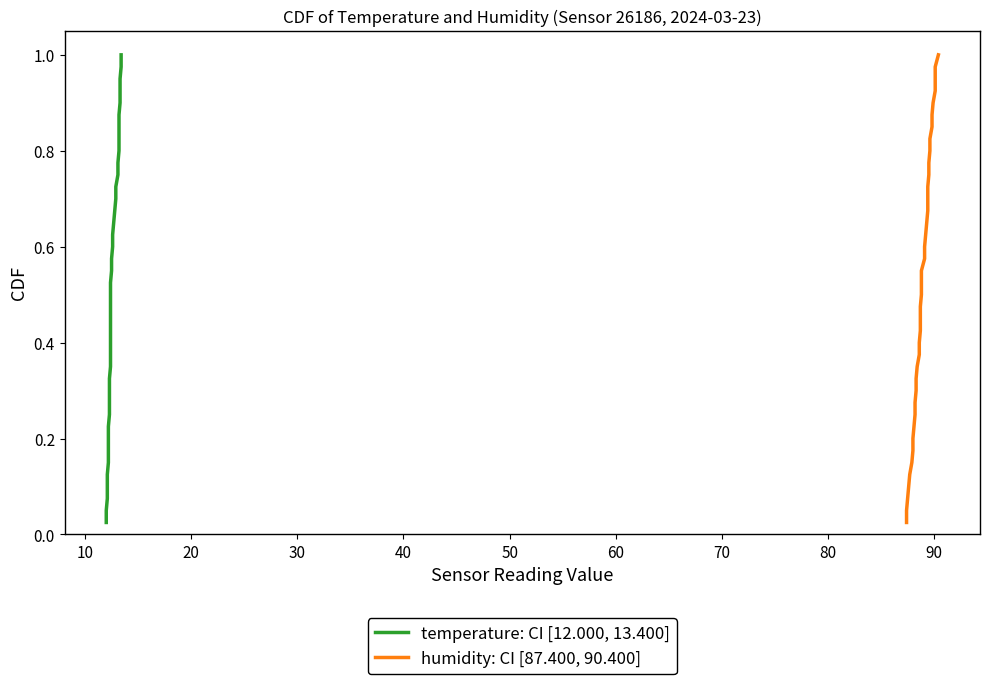

Reading left to right, transcribe all the data shown in this chart.

temperature: CI [12.000, 13.400]: 0.0	0.1	0.1	0.1	0.1	0.1	0.2	0.2	0.2	0.2	0.3	0.3	0.3	0.3	0.4	0.4	0.4	0.5	0.5	0.5	0.5	0.6	0.6	0.6	0.6	0.7	0.7	0.7	0.7	0.8	0.8	0.8	0.8	0.8	0.9	0.9	0.9	0.9	1.0	1.0
humidity: CI [87.400, 90.400]: 0.0	0.1	0.1	0.1	0.1	0.1	0.2	0.2	0.2	0.2	0.3	0.3	0.3	0.3	0.4	0.4	0.4	0.5	0.5	0.5	0.5	0.6	0.6	0.6	0.6	0.7	0.7	0.7	0.7	0.8	0.8	0.8	0.8	0.8	0.9	0.9	0.9	0.9	1.0	1.0